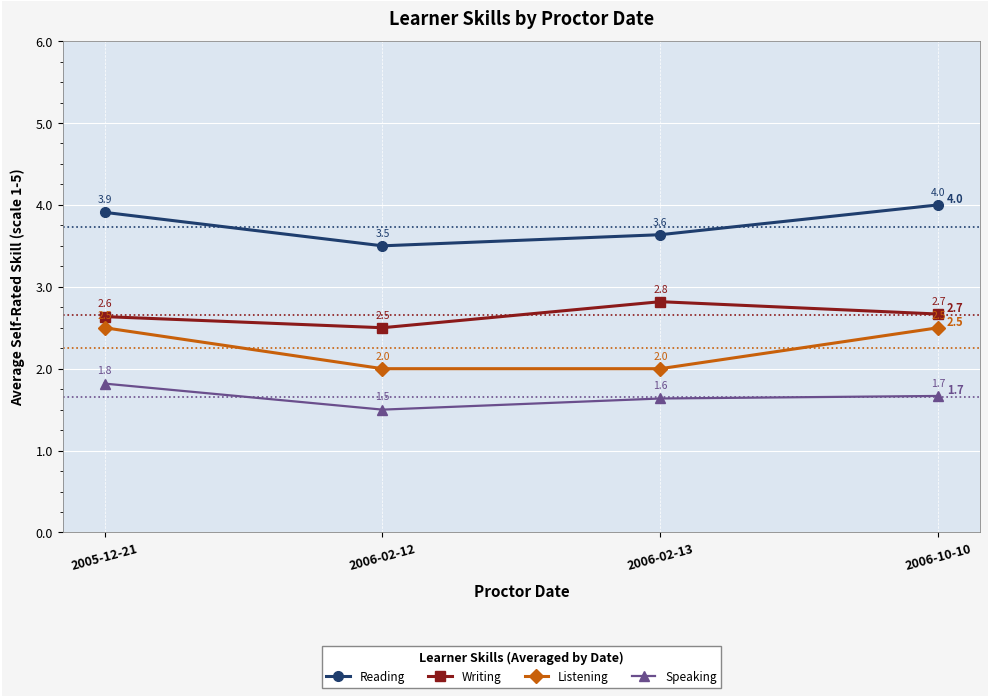

What is the sum of the Reading values at 2005-12-21 and 2006-02-12?

7.4